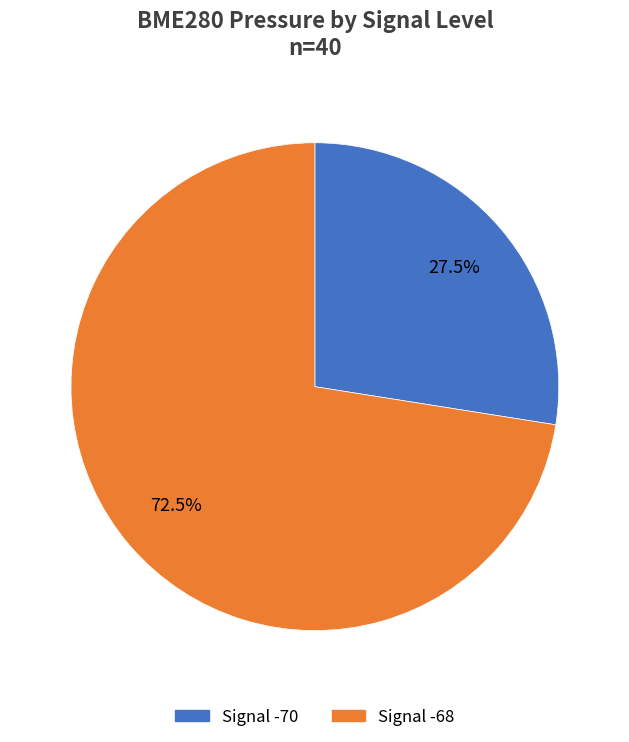

Does any single category account for the majority?

Yes